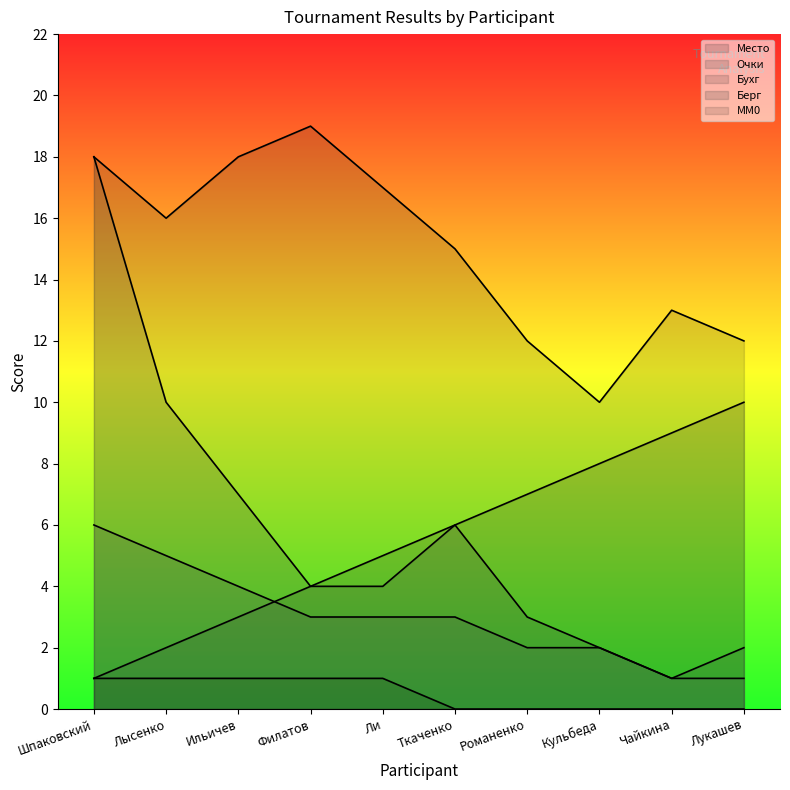

What is the sum of the Берг values at Чайкина and Лукашев?

3